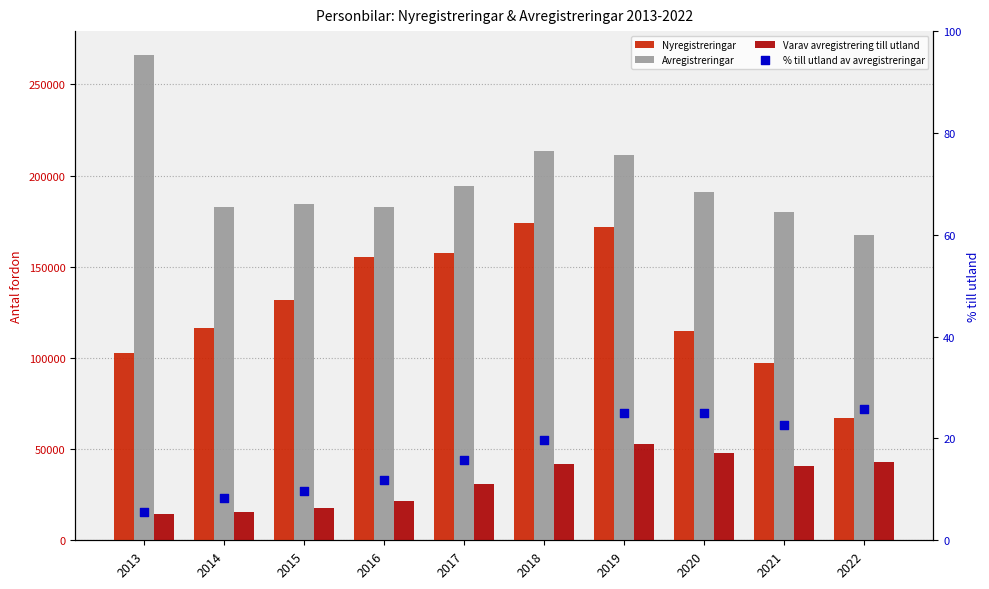

Which series has the largest total across all categories?

Avregistreringar